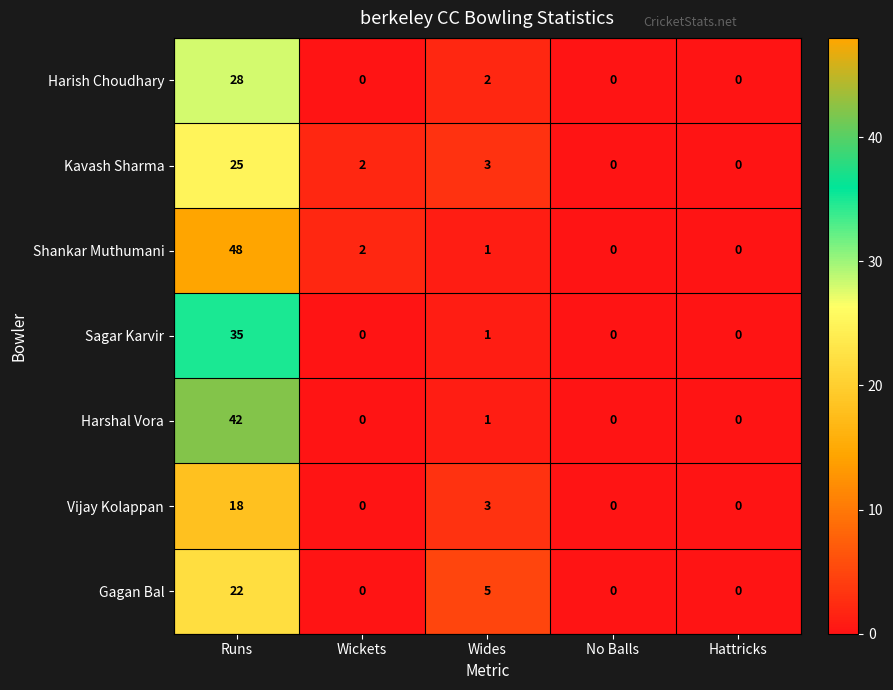

How many series are shown in this chart?

7